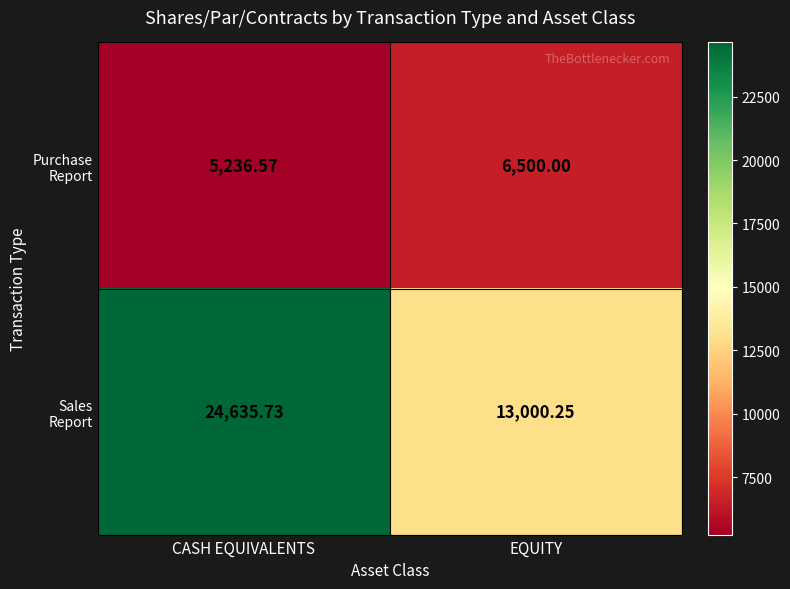

At which category is the sum across all series the highest?

CASH EQUIVALENTS